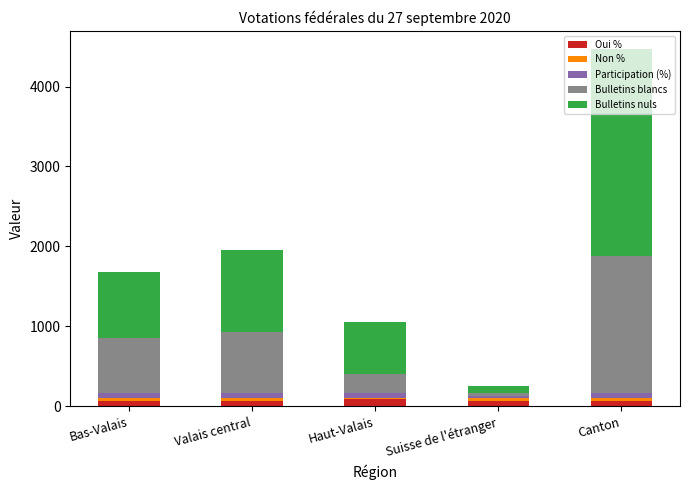

At which category is the sum across all series the highest?

Canton